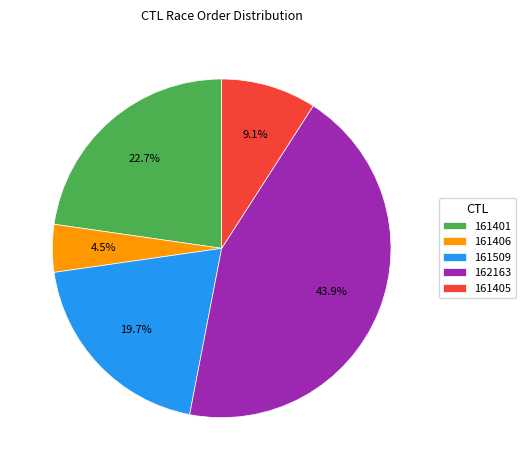

Rank the categories by value from highest to lowest.

162163, 161401, 161509, 161405, 161406